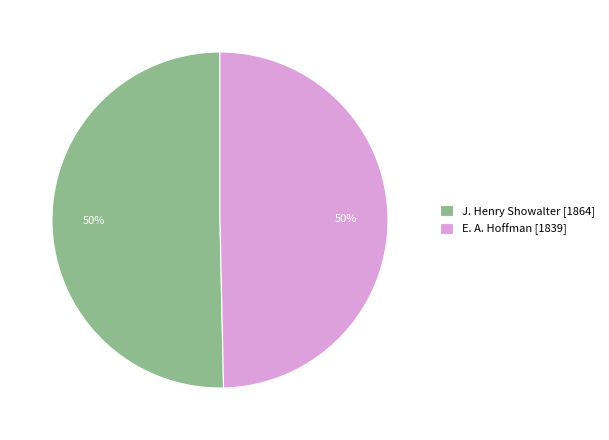

What is the ratio of the value at J. Henry Showalter [1864] to the value at E. A. Hoffman [1839]?

1.0